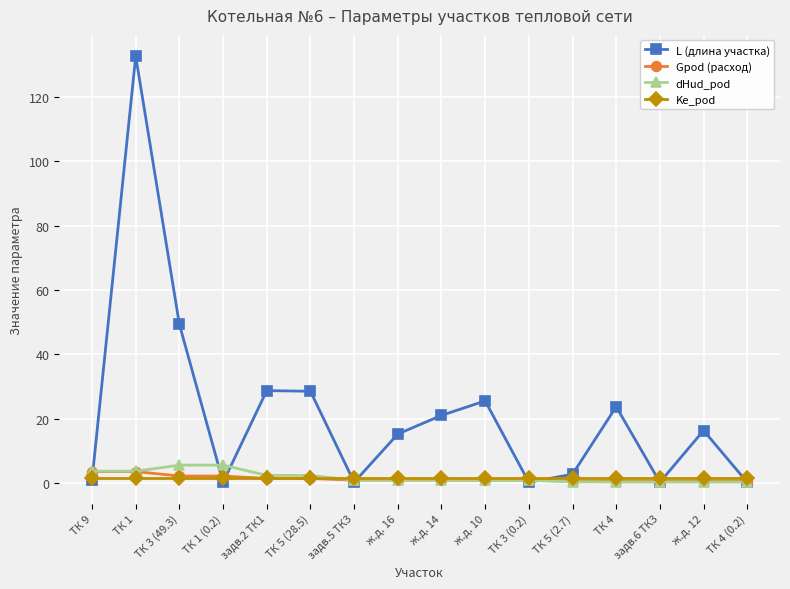

List the series in order of their peak value, highest first.

L (длина участка), dHud_pod, Gpod (расход), Ke_pod